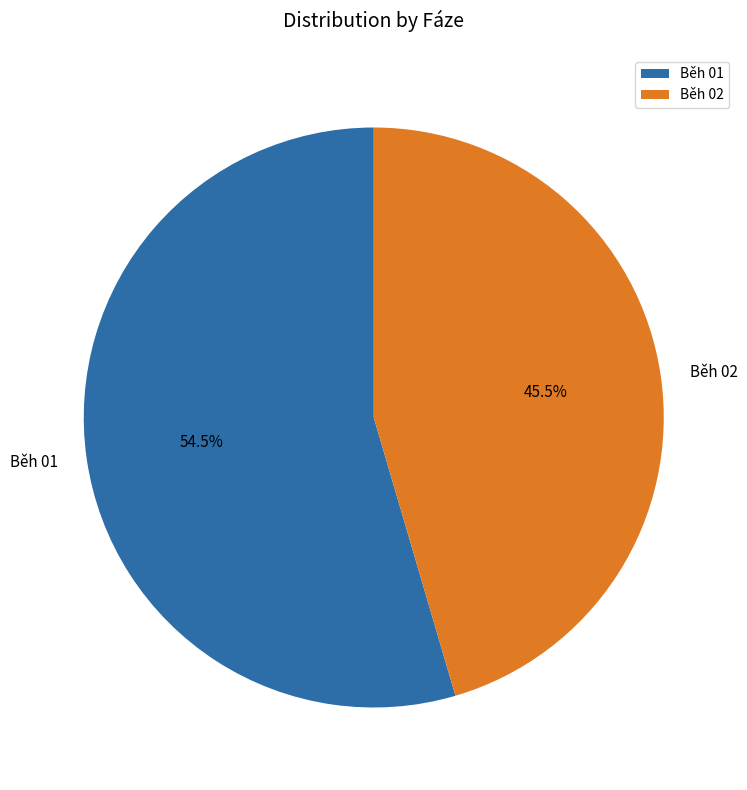

Does Běh 02 represent more than half of the total?

No